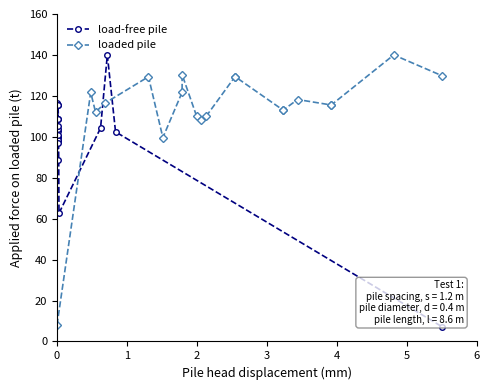

Which series has the largest range (max minus min)?

load-free pile